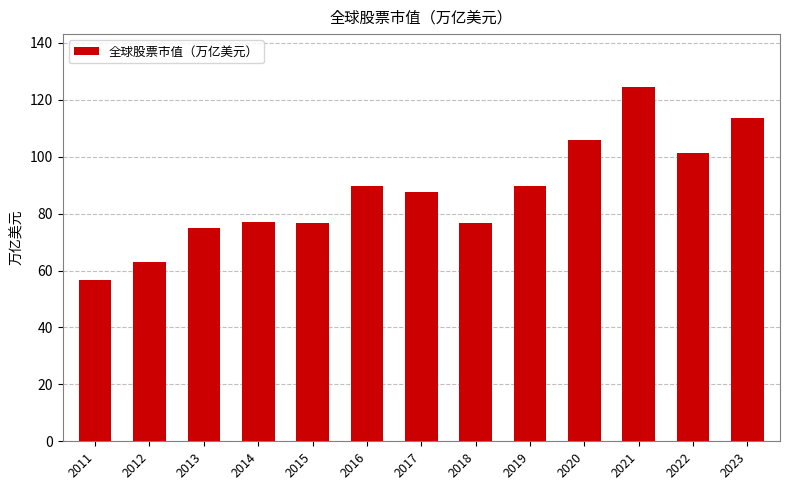

Read the value at 2018.

76.8